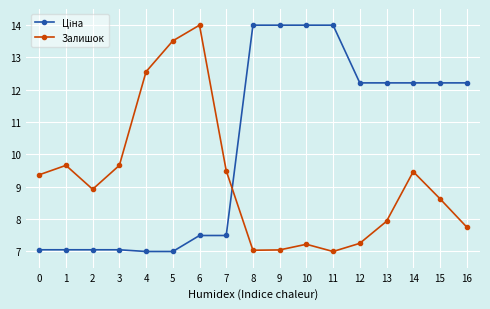

What is the maximum value shown in the chart?

14.0